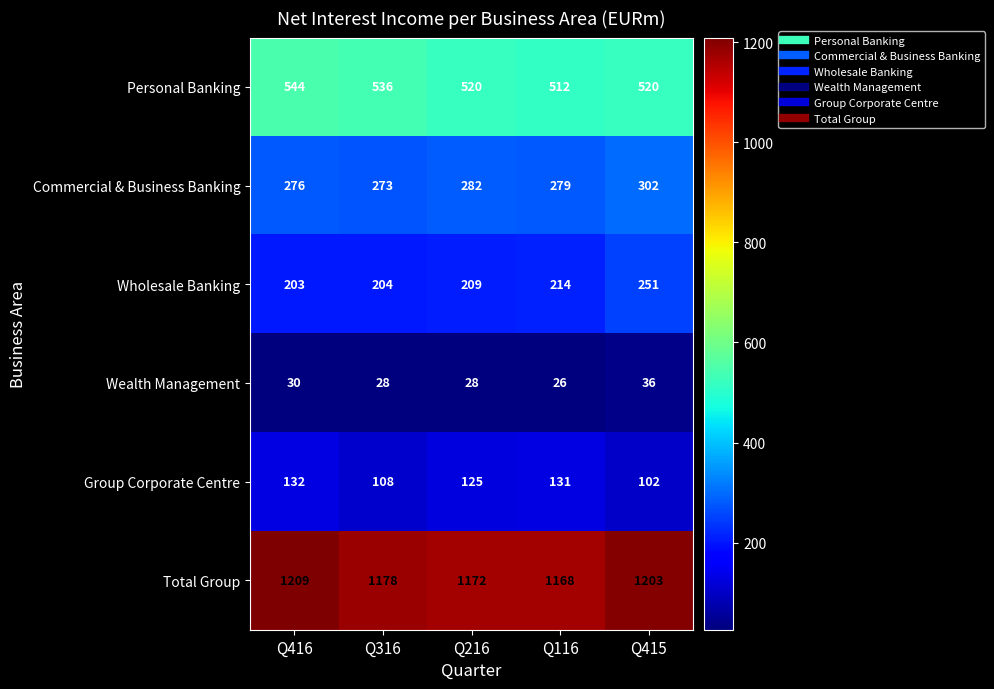

At which label is Group Corporate Centre closest to 117?

Q216